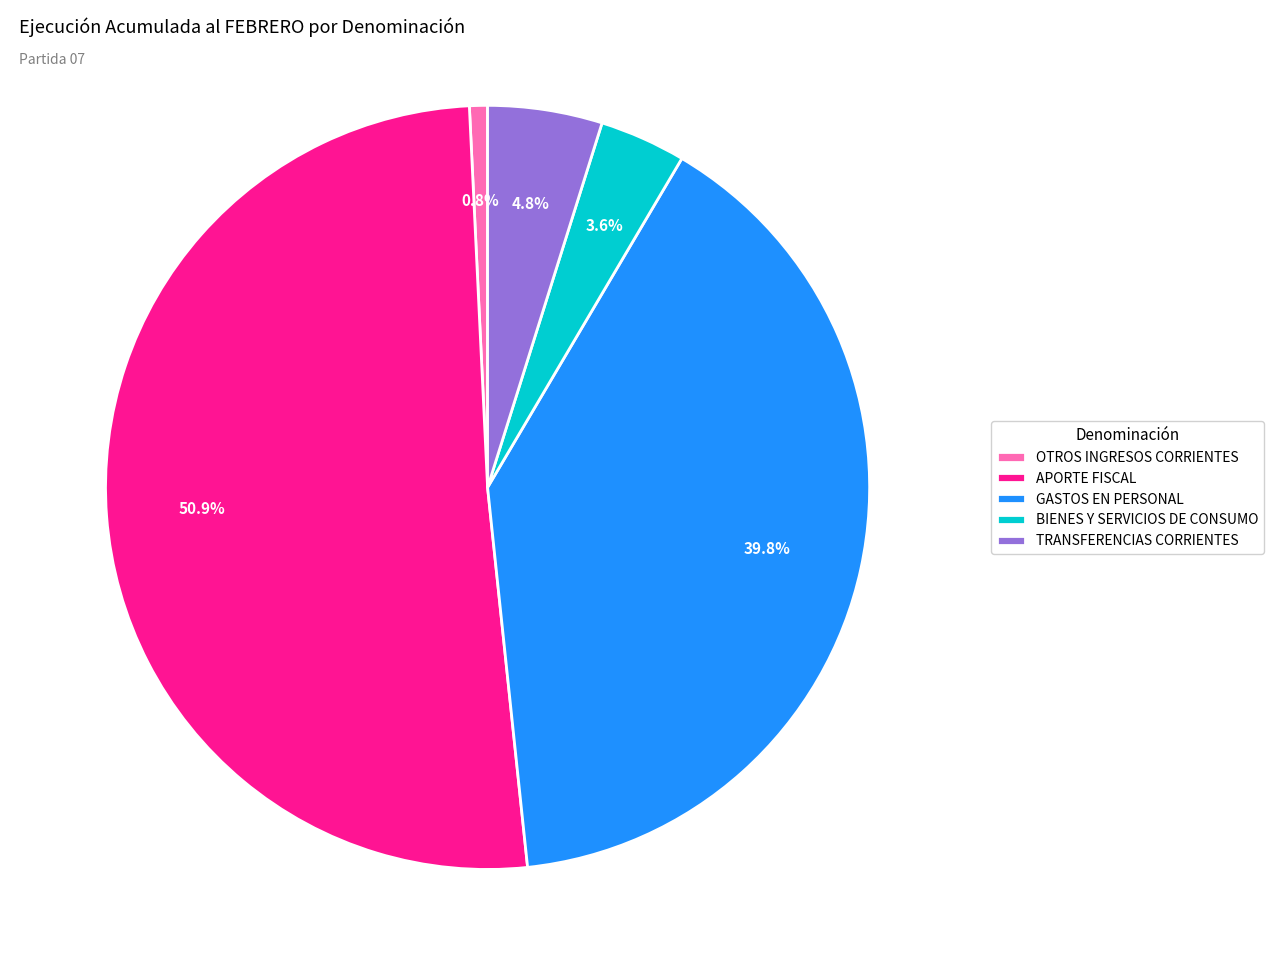

To the nearest percent, what is the combined percentage of APORTE FISCAL and BIENES Y SERVICIOS DE CONSUMO?

55%